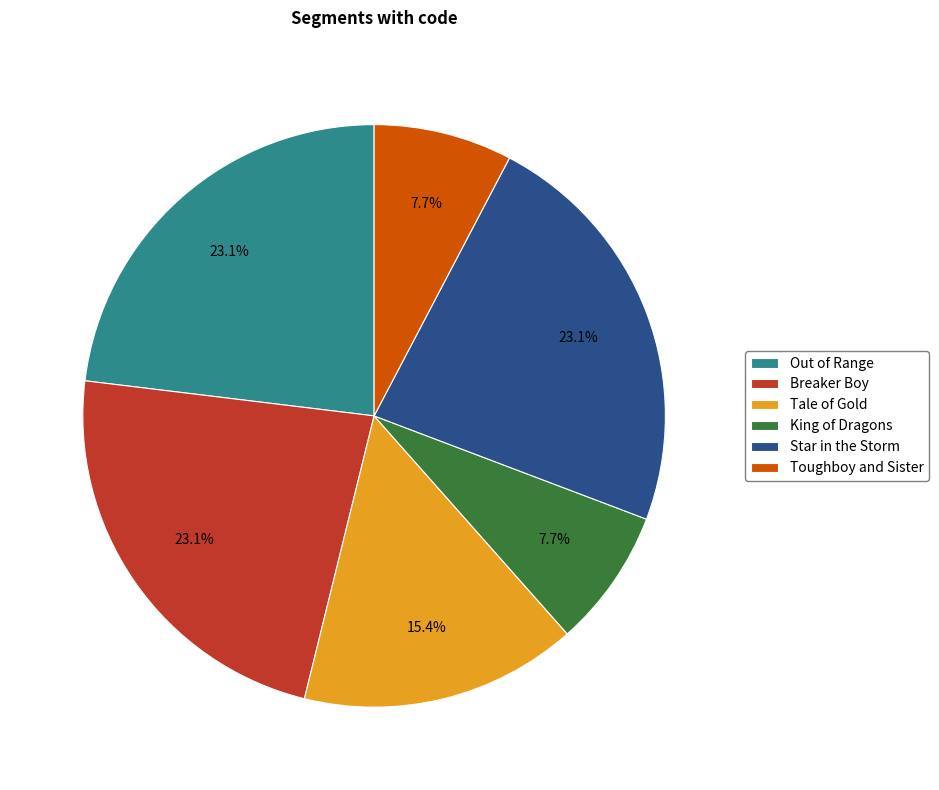

What percentage is the Tale of Gold slice, to the nearest percent?

15%